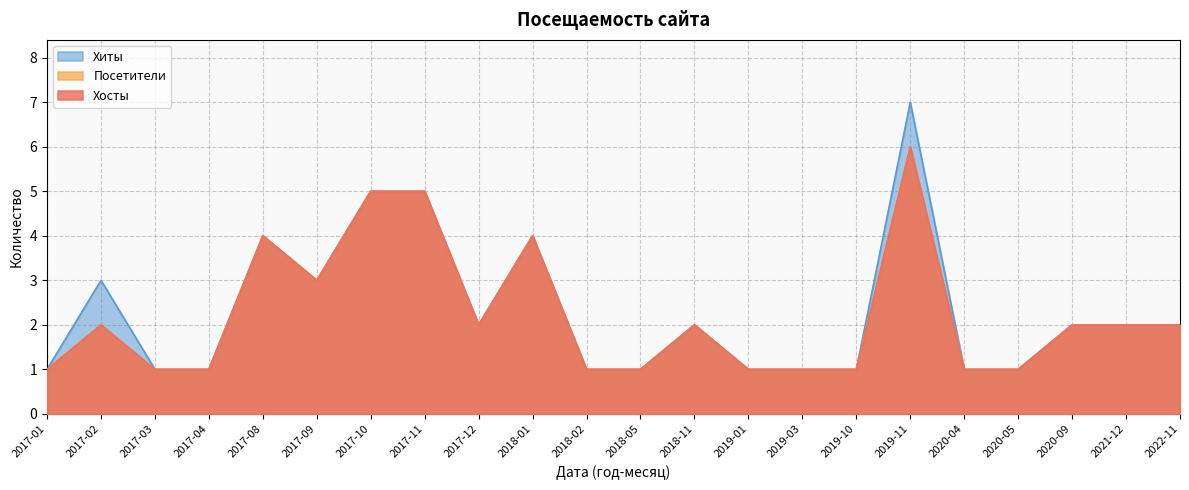

What is the total value across all series at 2017-12?

6